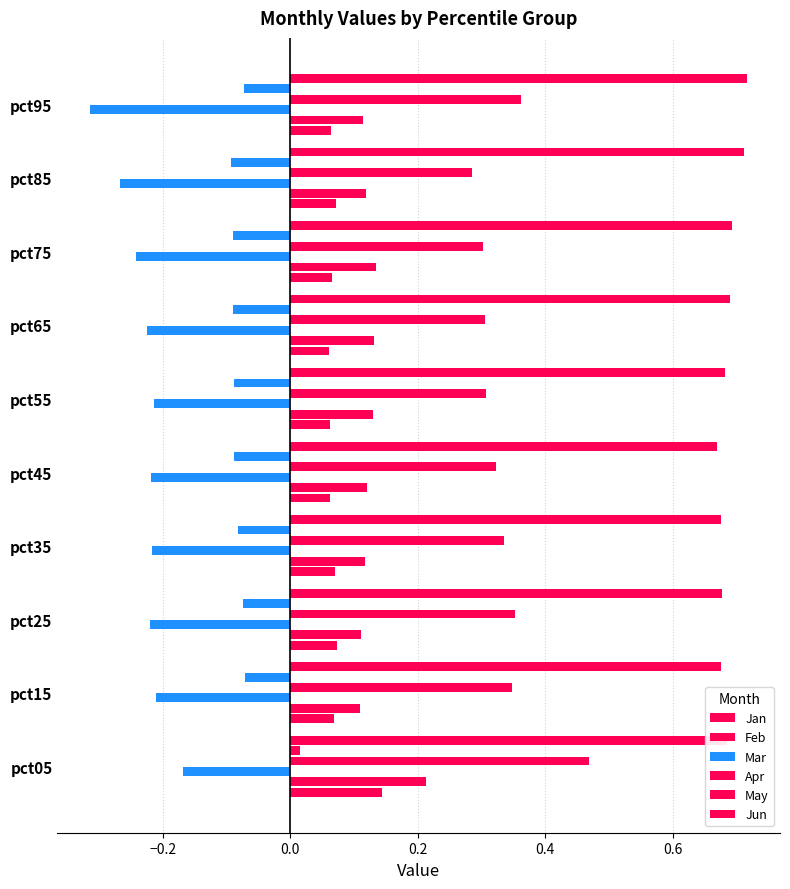

What is the average value of the Apr series?

0.3